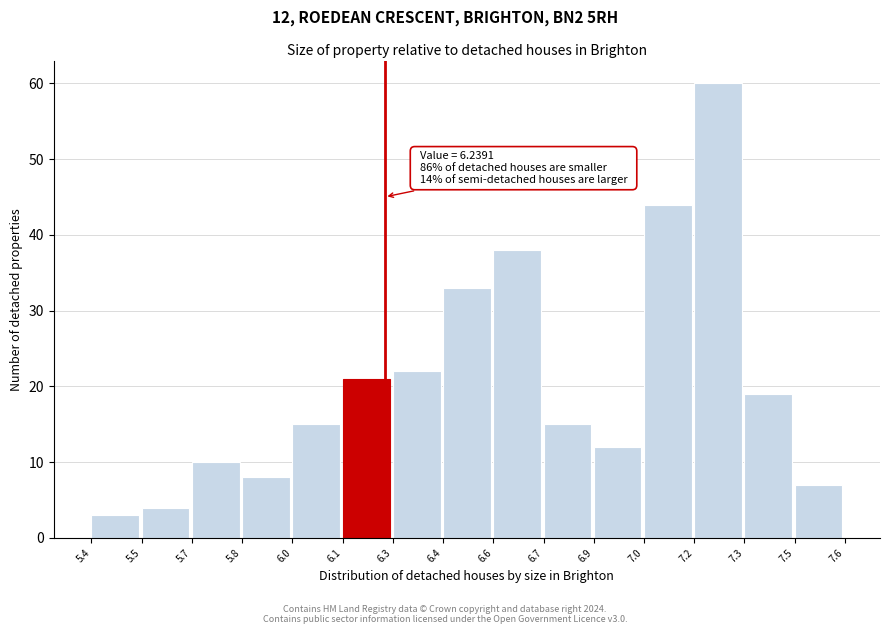

Reading left to right, transcribe all the data shown in this chart.

3	4	10	8	15	21	22	33	38	15	12	44	60	19	7